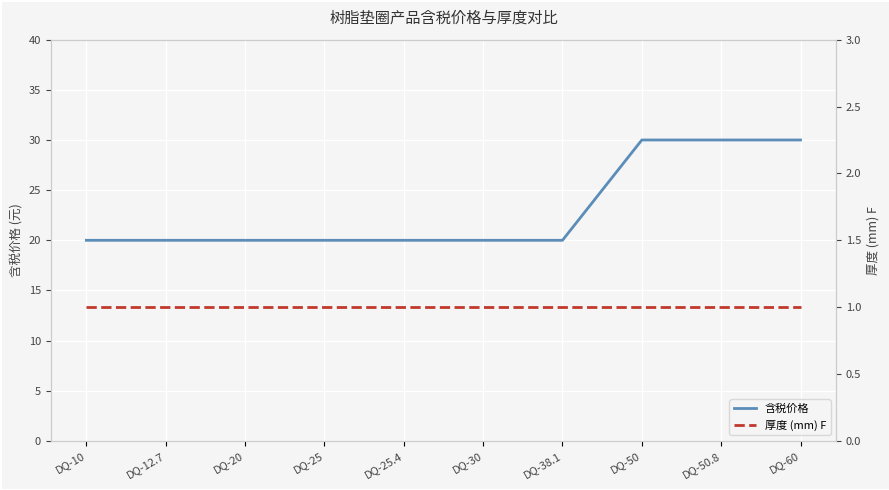

Is it true that 厚度 (mm) F equals 1 at DQ-50?

False